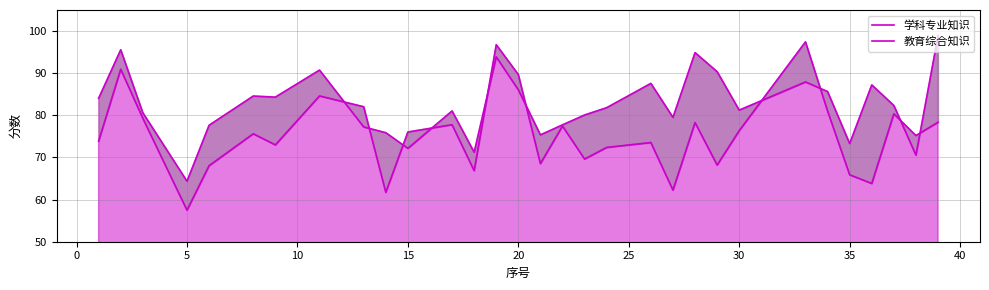

What is the value of the 学科专业知识 point at the 24th from the left?

76.4